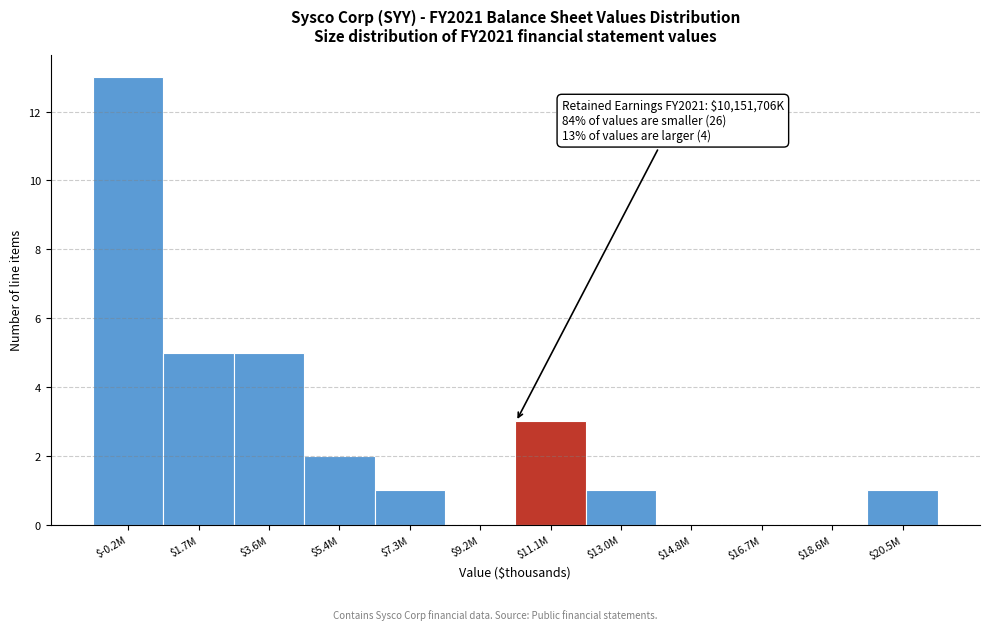

Is it true that the value at $16.7M is 9?

False